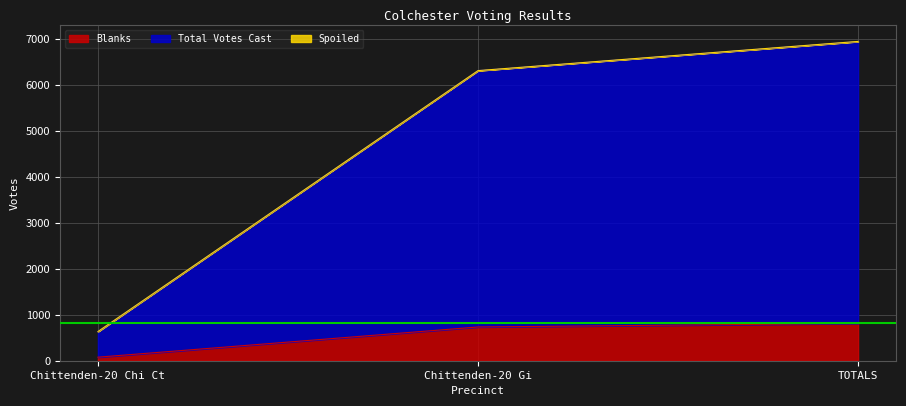

The Blanks series shows 811 at TOTALS. True or false?

True